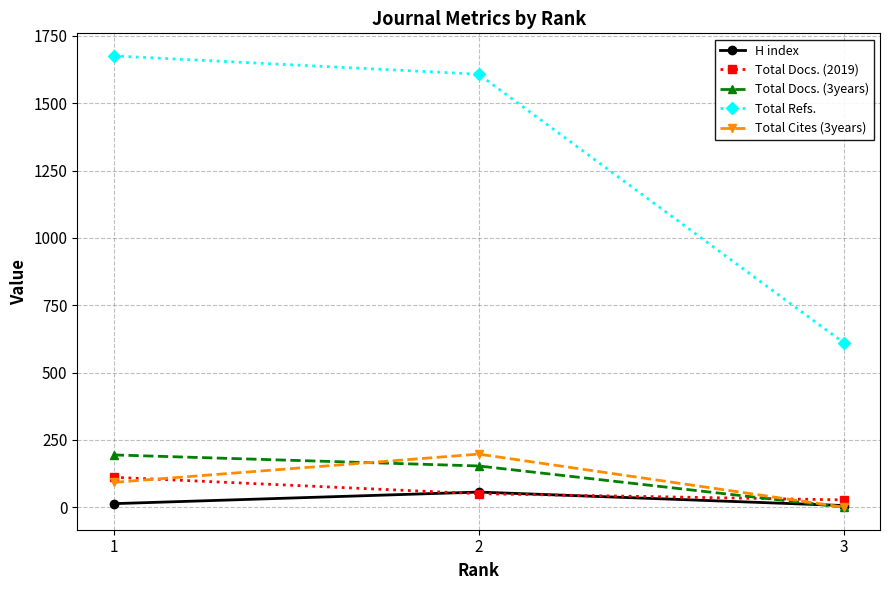

What are all the series names shown in the legend?

H index, Total Docs. (2019), Total Docs. (3years), Total Refs., Total Cites (3years)